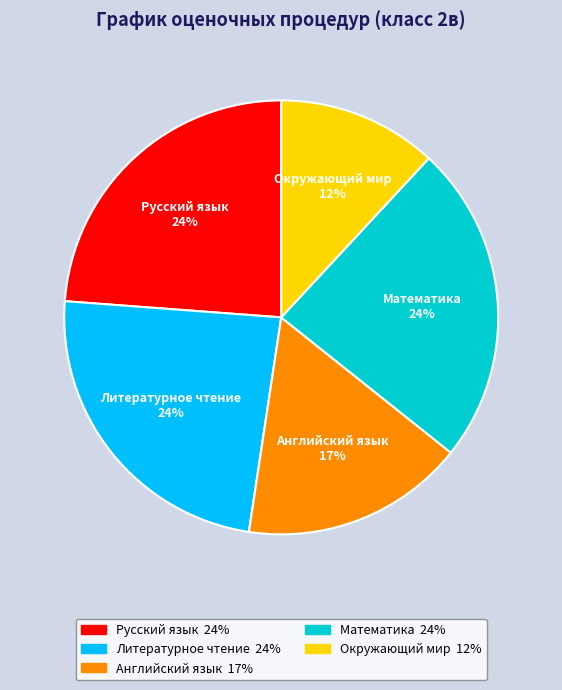

What is the smallest slice in the pie chart?

Окружающий мир